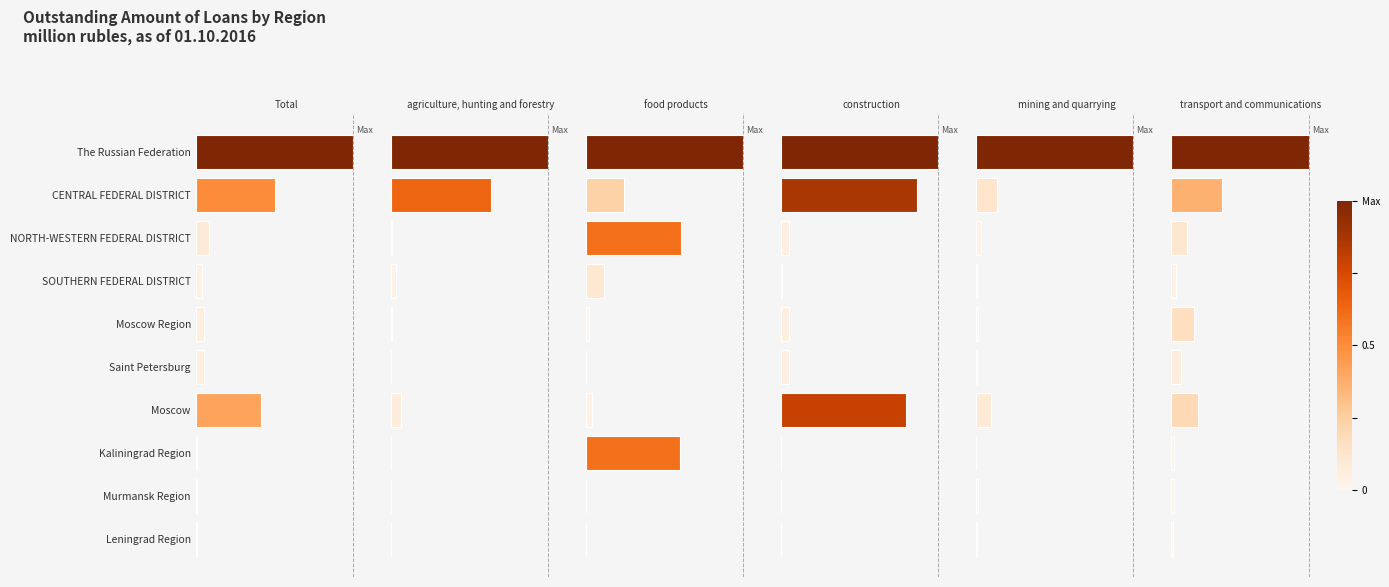

Count the number of categories in the chart.

10